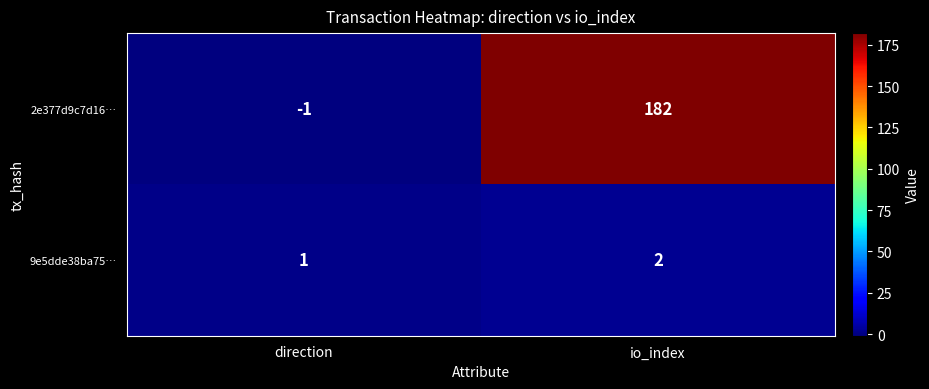

How many distinct data groups are displayed?

2